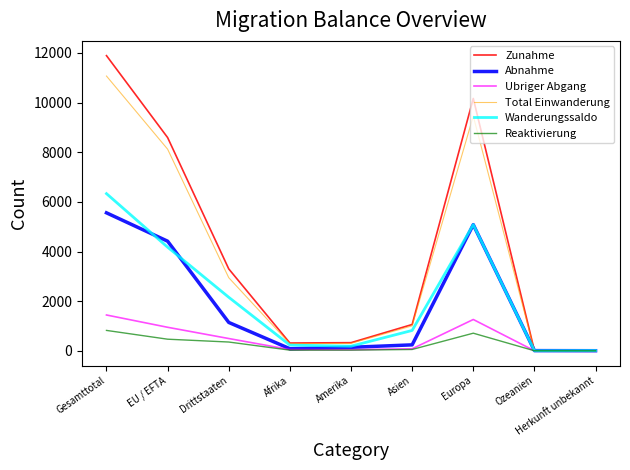

What is the difference between the Wanderungssaldo values at Asien and Drittstaaten?

1337